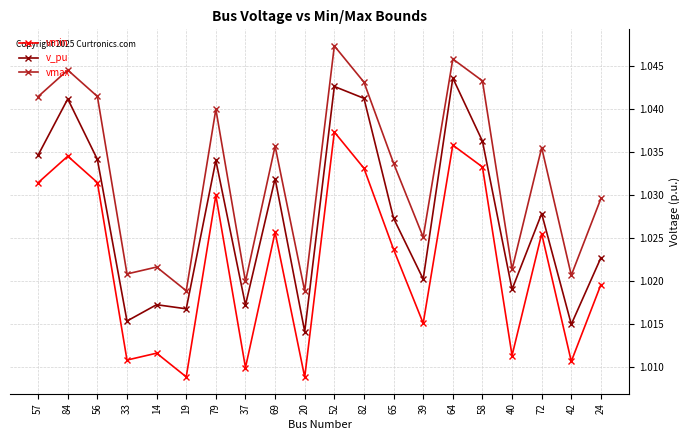

The vmax series shows 0.6 at 20. True or false?

False